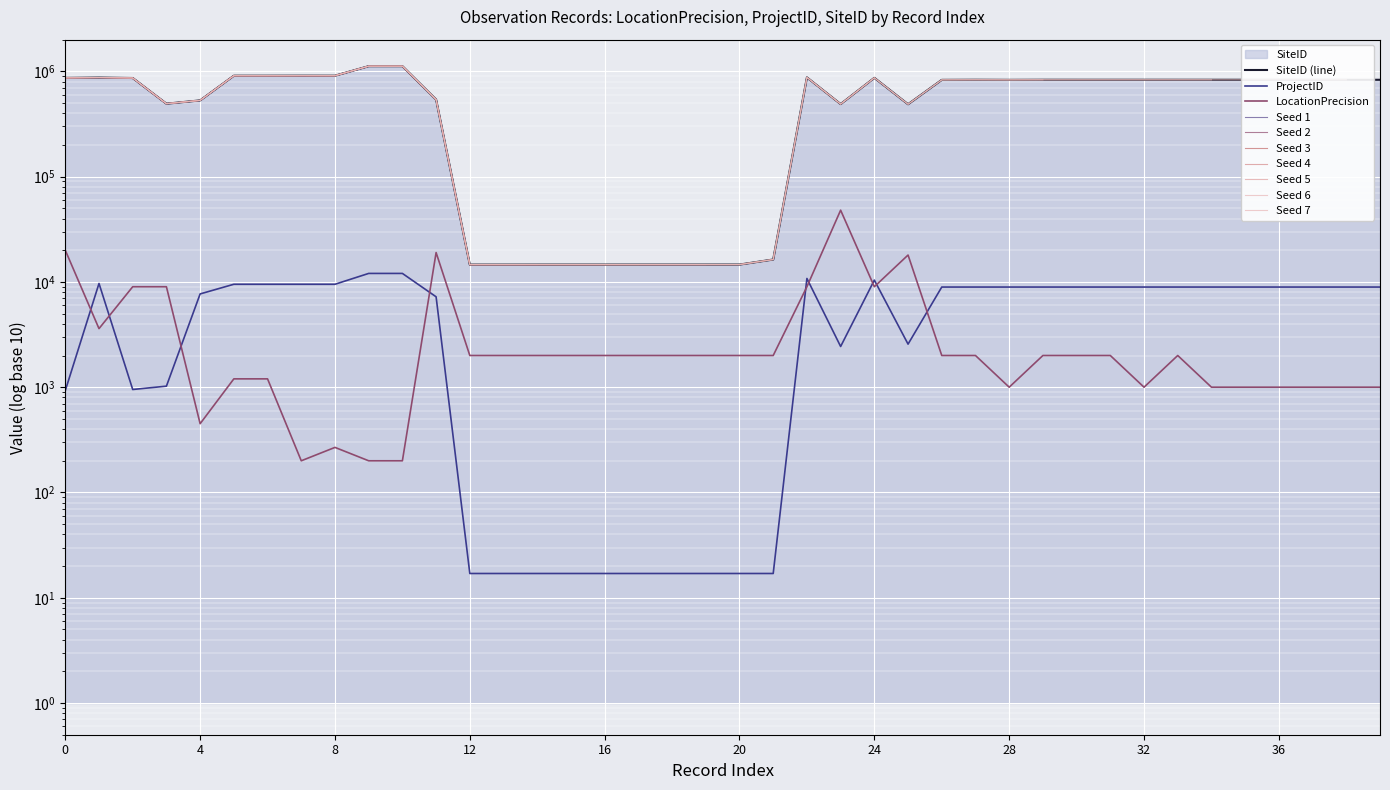

Which has a higher value, 6 or 5?

6